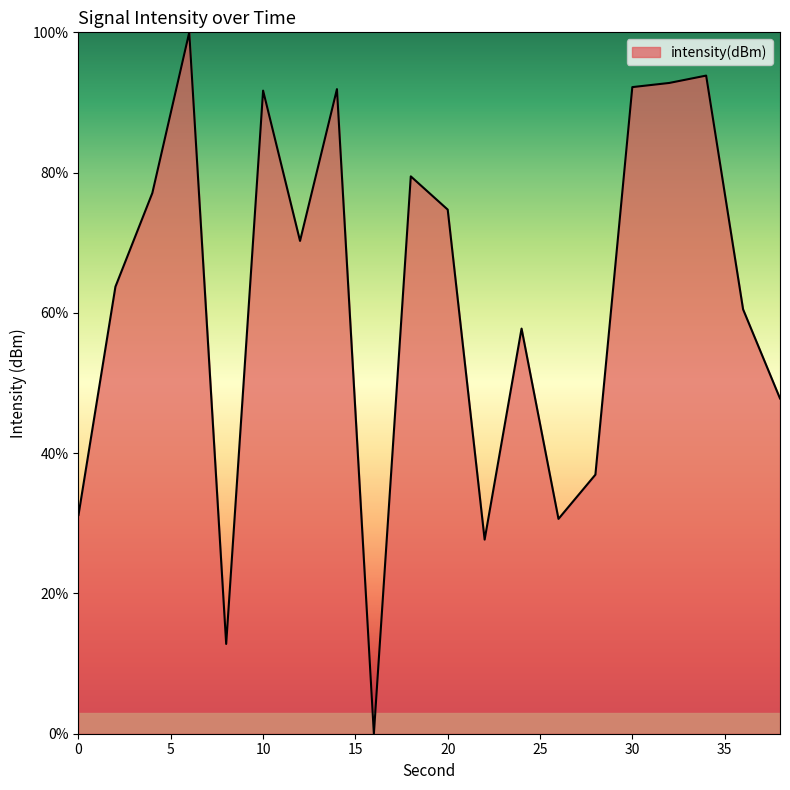

What is the greatest value displayed?

100.0